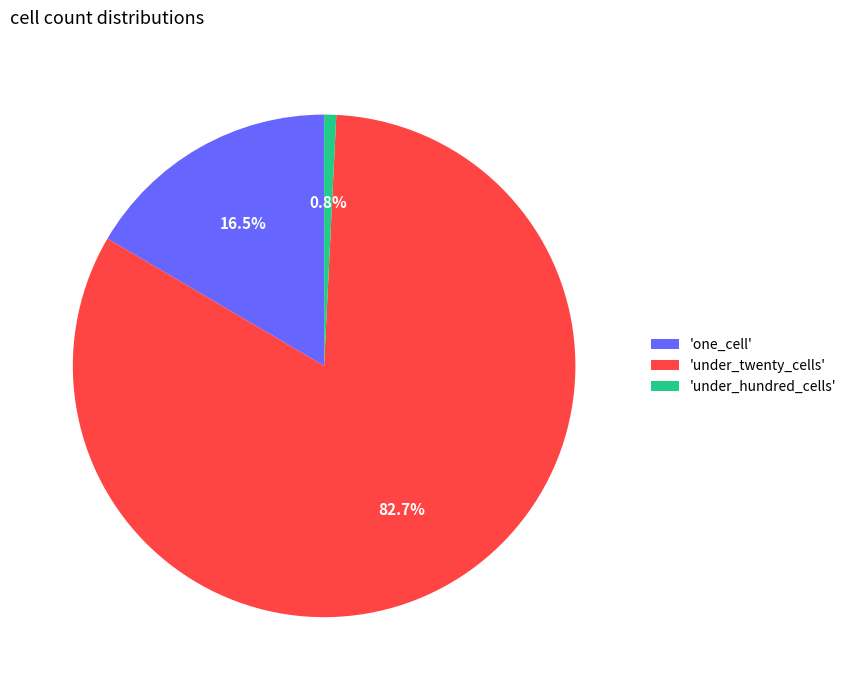

What is the largest slice in the pie chart?

'under_twenty_cells'